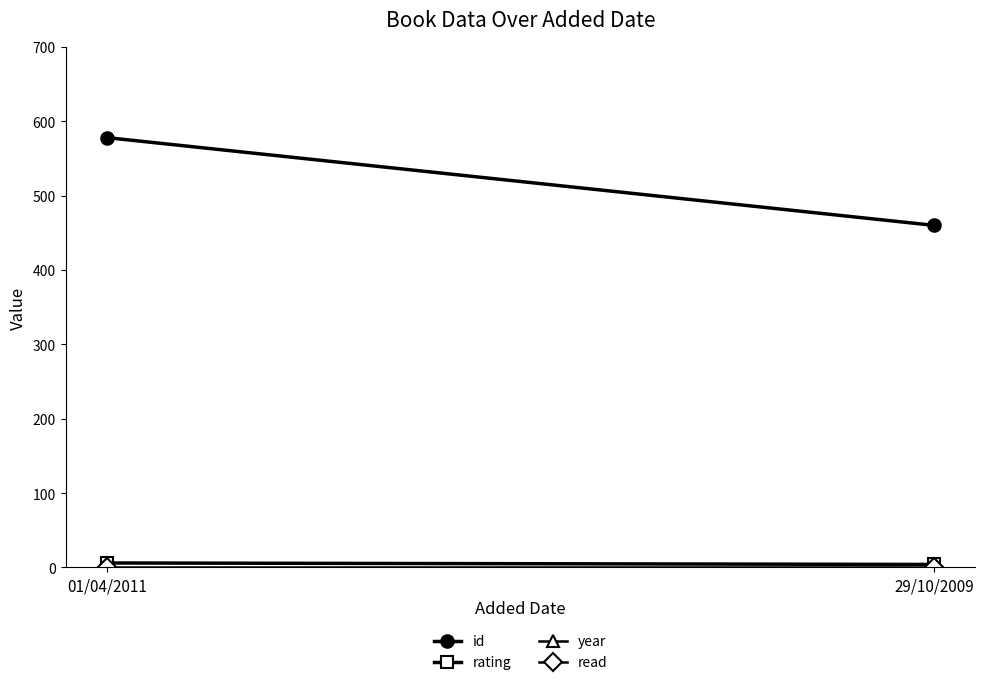

How many lines are shown in the chart?

4